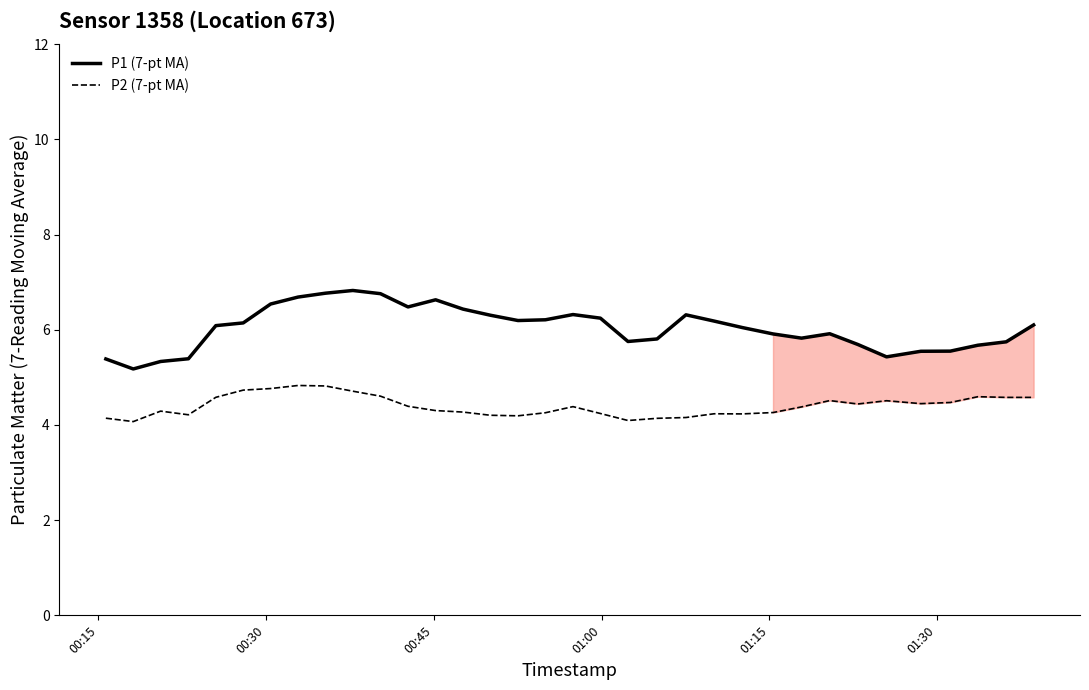

True or false: P2 (7-pt MA) and P1 (7-pt MA) intersect in this chart.

False